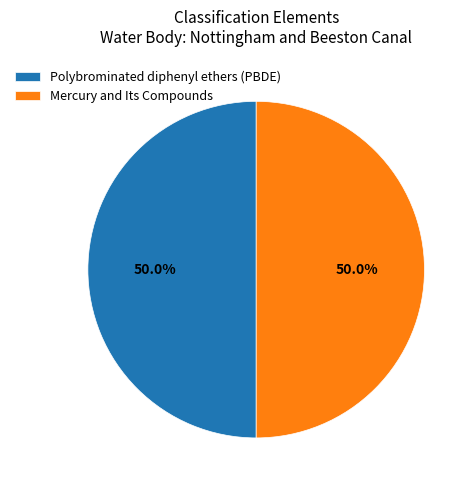

Count the number of slices in the pie.

2